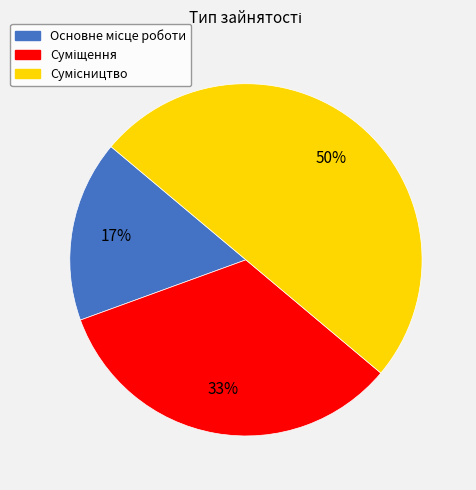

To the nearest percent, what is the average slice percentage?

33%